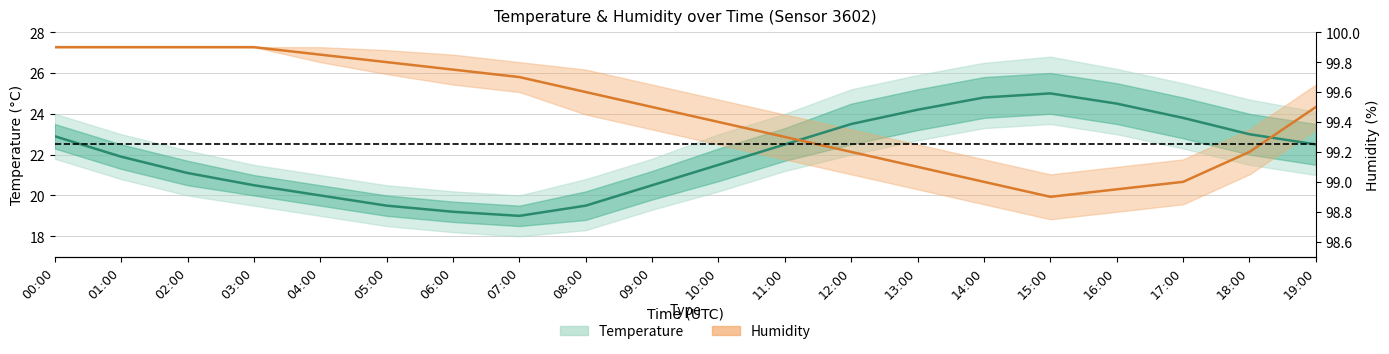

List the series in order of their peak value, highest first.

Humidity center, Temperature center